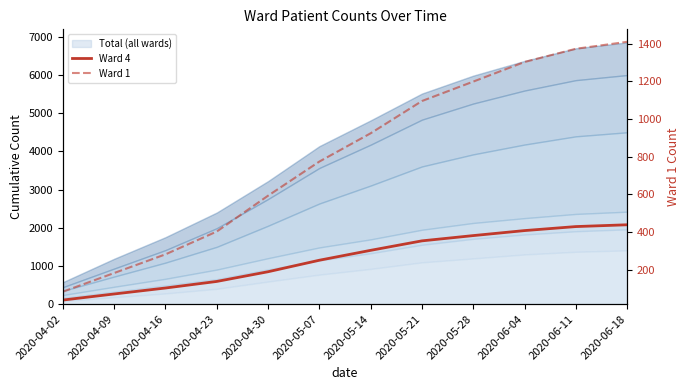

Rank the series at 2020-04-02 from lowest to highest value.

Ward 1, Ward 4